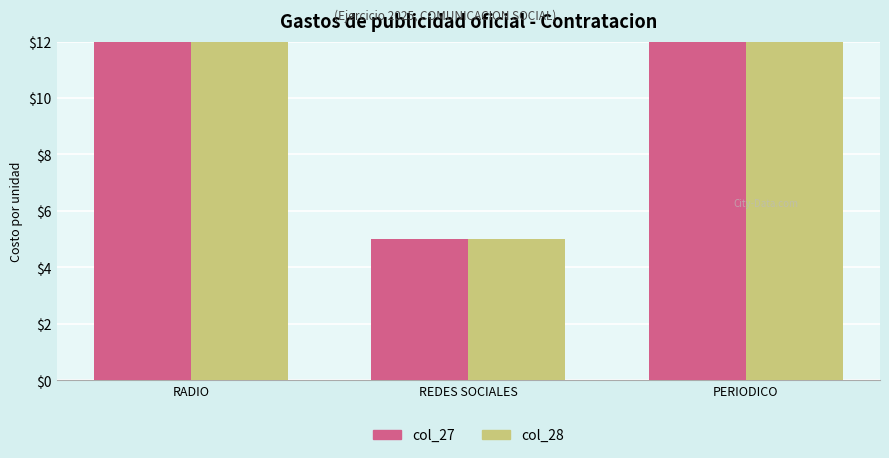

List the series in order of their peak value, highest first.

col_27, col_28